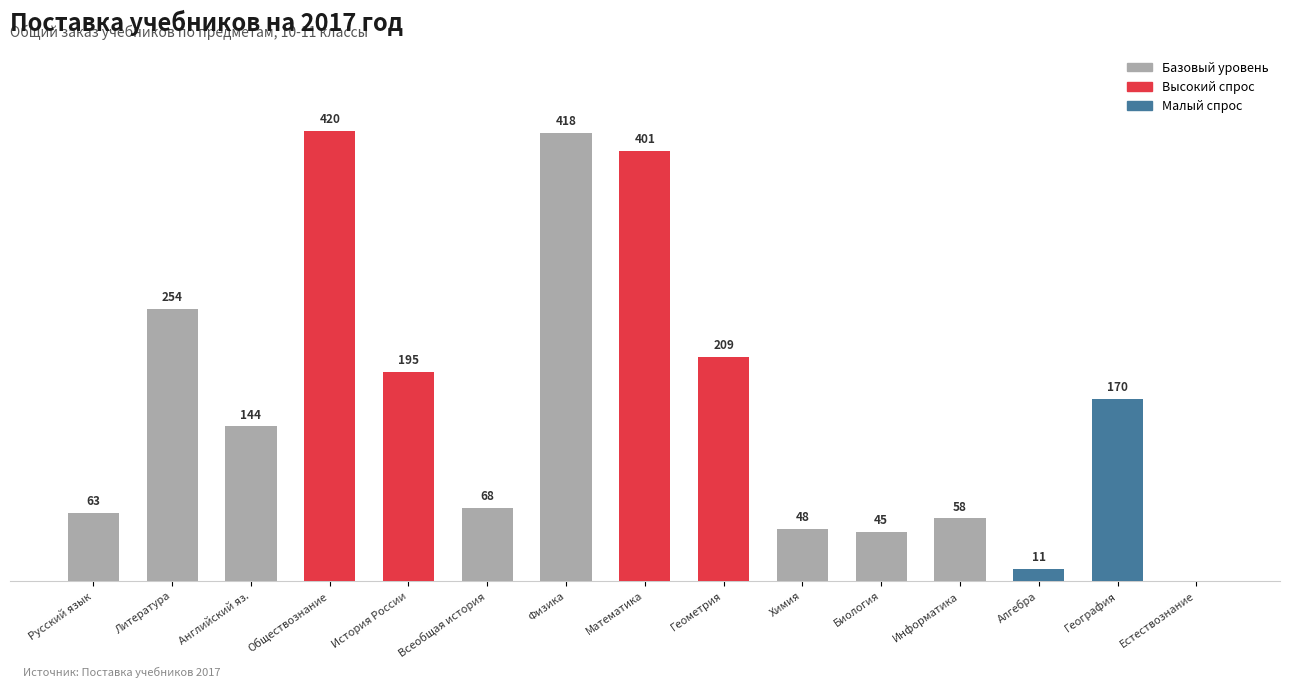

Where does the data first go above 144?

Литература